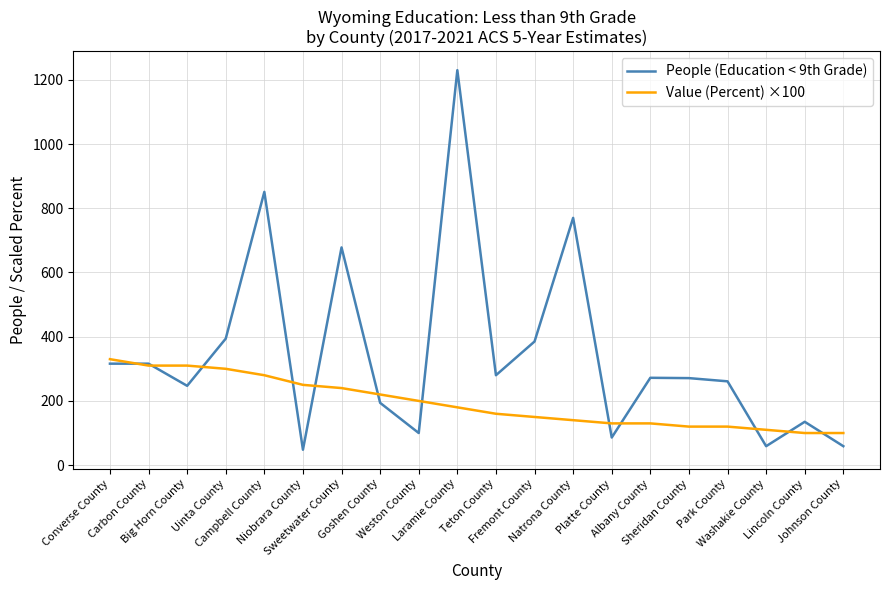

Which series changed the most between Sweetwater County and Fremont County?

People (Education < 9th Grade)